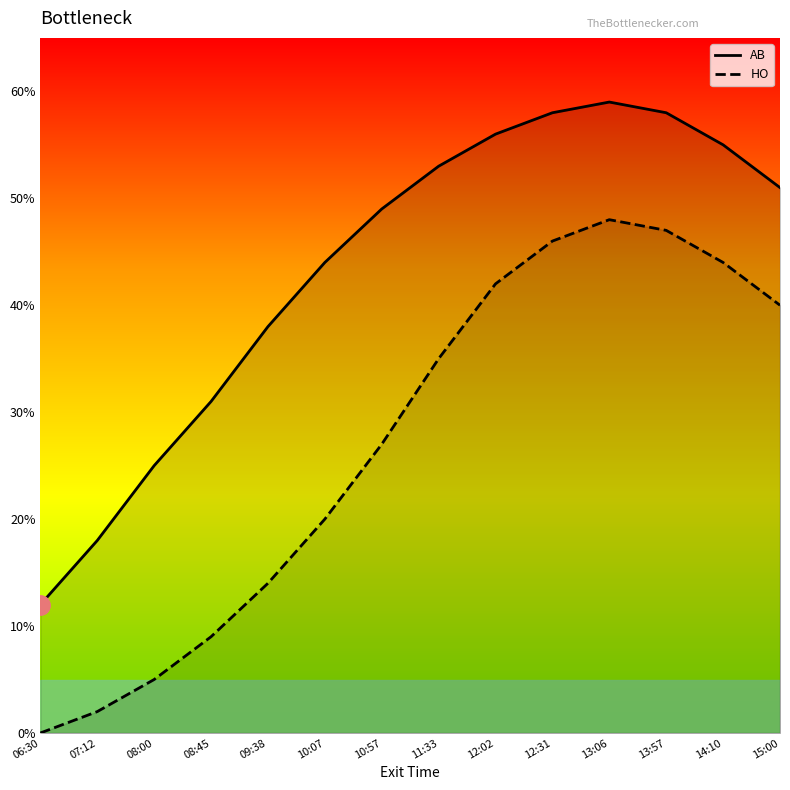

What is the sum of the AB values at 14:10 and 08:00?

80